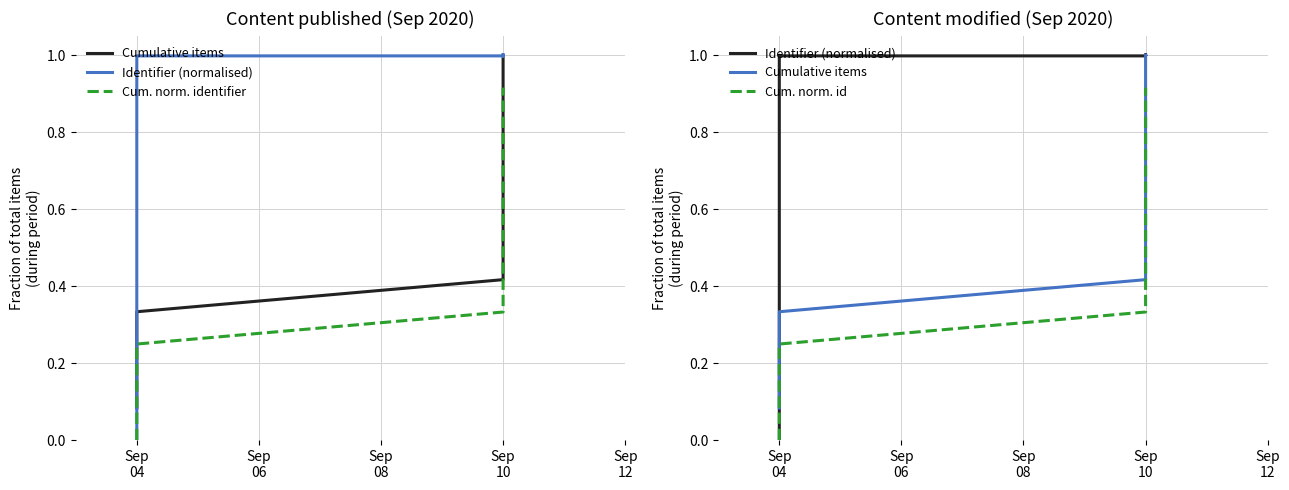

What is the difference between the maximum and minimum values in the Cumulative items series?

0.9